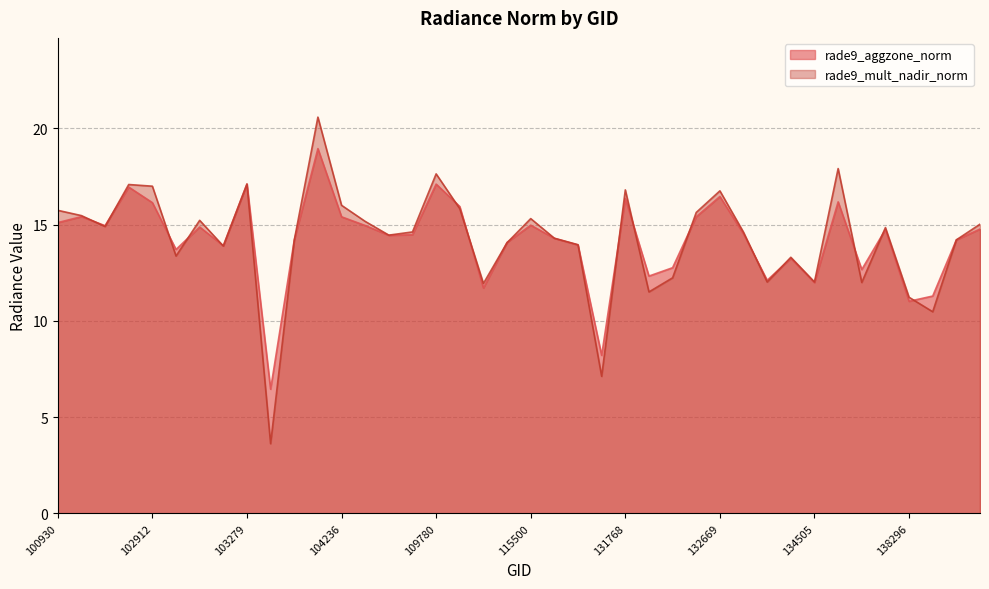

Where do rade9_aggzone_norm and rade9_mult_nadir_norm first cross each other?

102551 and 102671